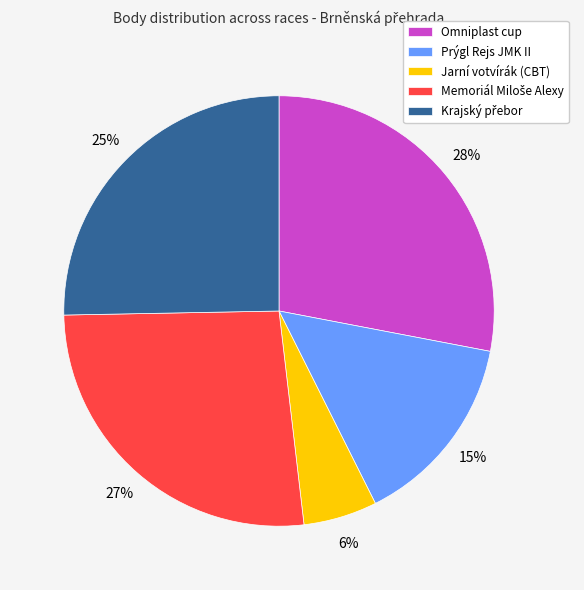

Does Jarní votvírák (CBT) account for over 50% of the chart?

No